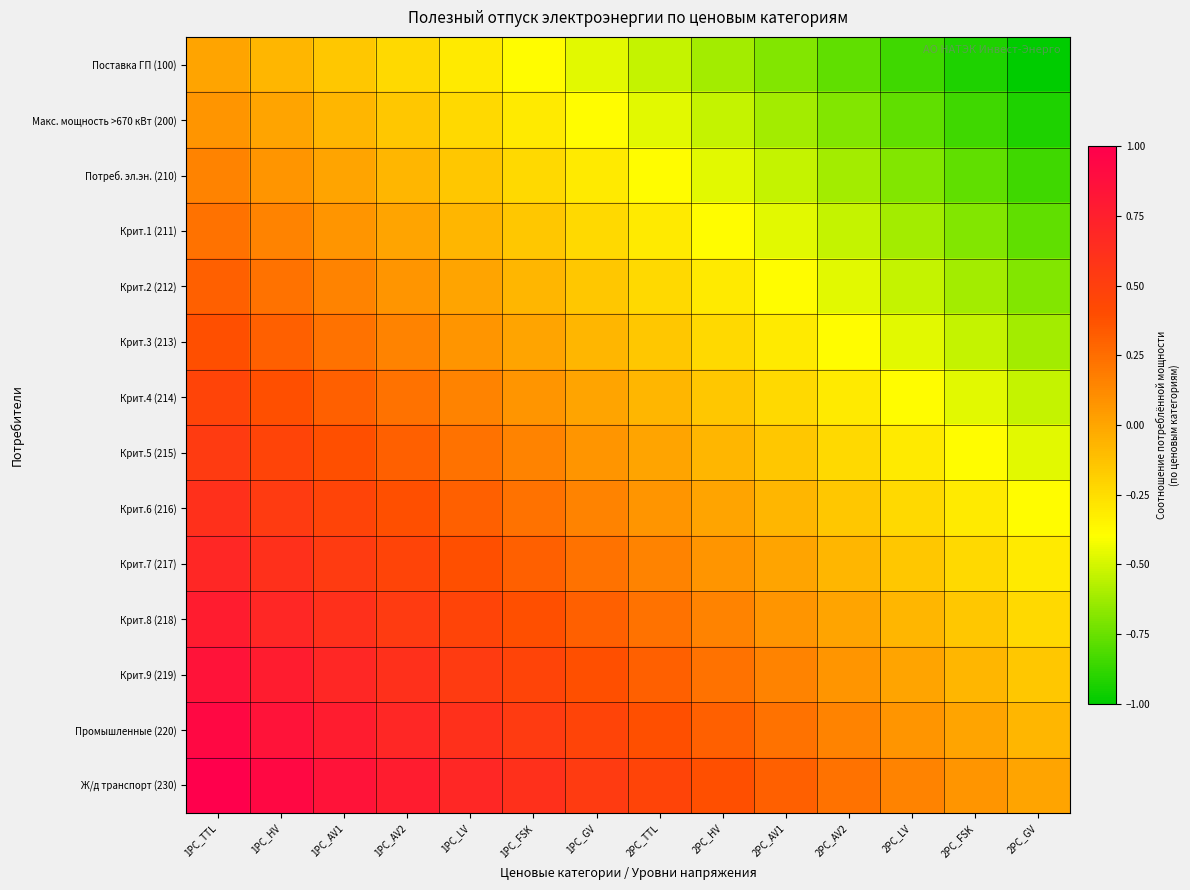

What is the difference between the highest and lowest values at 1PC_FSK?

1.0